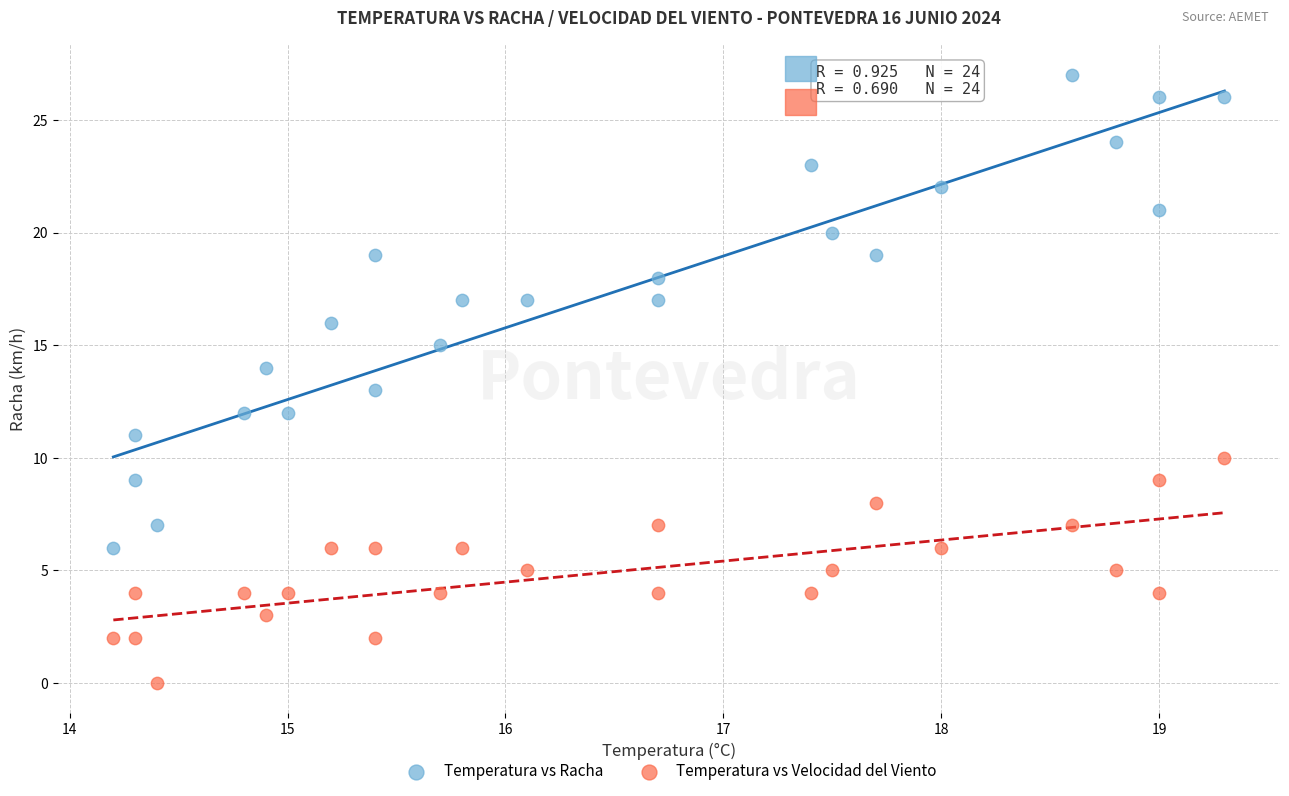

Which series reaches the minimum Y coordinate?

Temperatura vs Velocidad del Viento